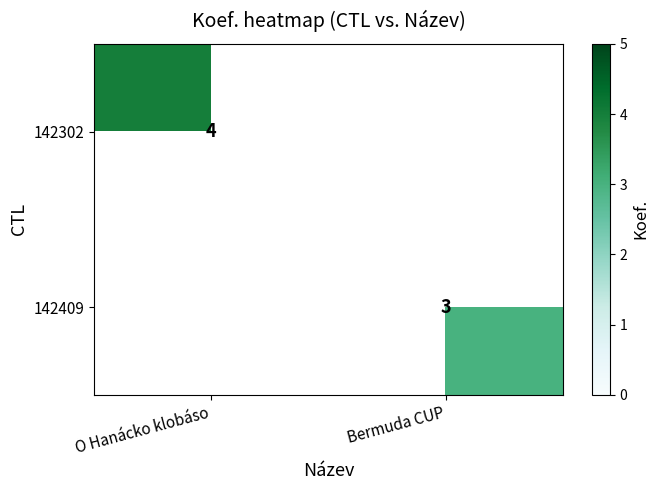

Is the value of 142302 at O Hanácko klobáso greater than the value of 142409 at Bermuda CUP?

Yes